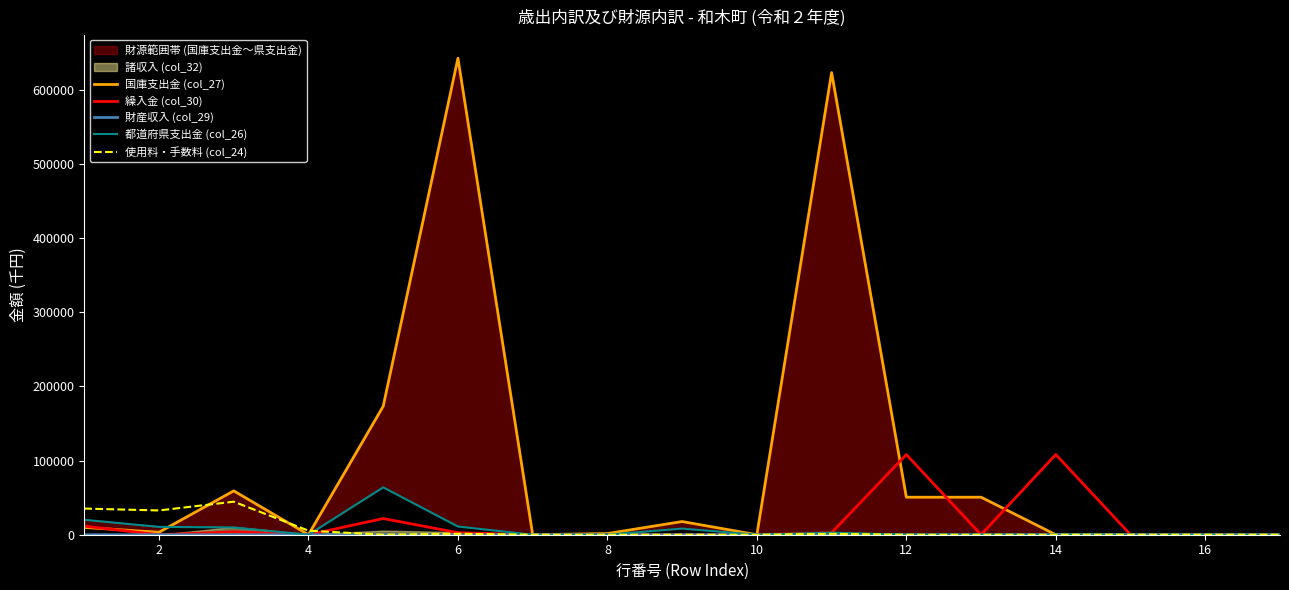

Rank the series by their maximum value, from lowest to highest.

財産収入 (col_29), 使用料・手数料 (col_24), 都道府県支出金 (col_26), 繰入金 (col_30), 国庫支出金 (col_27)